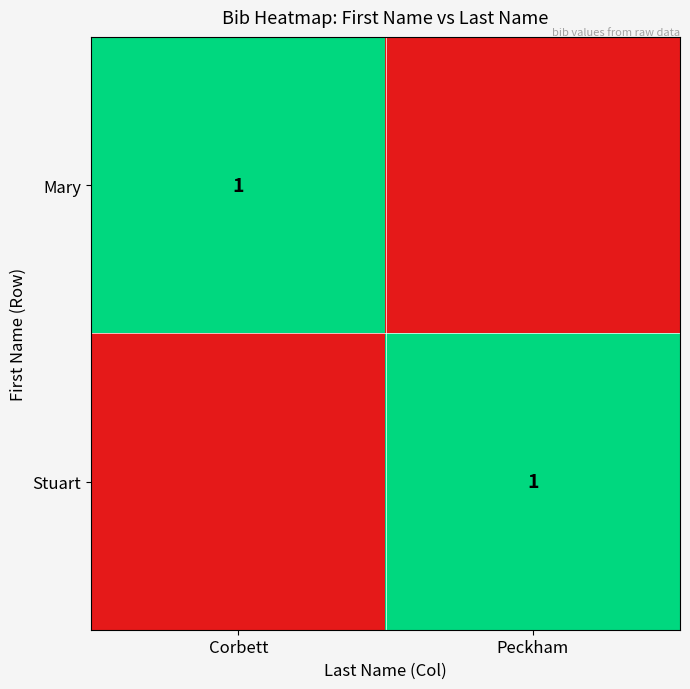

How many distinct data groups are displayed?

2